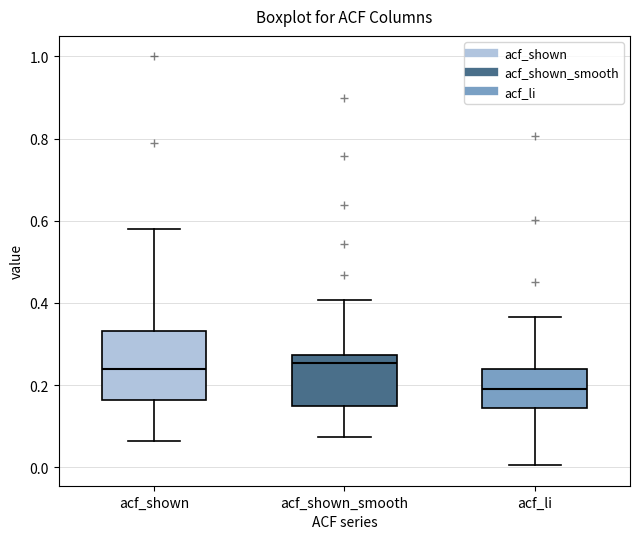

Reading left to right, transcribe this box plot: for each box, give where its median line is, the range the box spans, and where its two whiskers end, as read against the y-axis. The values are not printed on the chart, so give them approximately, as read against the axis.

acf_shown: median 0.24, box 0.16 to 0.34, whiskers 0.06 to 0.58
acf_shown_smooth: median 0.26, box 0.16 to 0.28, whiskers 0.08 to 0.40
acf_li: median 0.20, box 0.14 to 0.24, whiskers 0.00 to 0.36